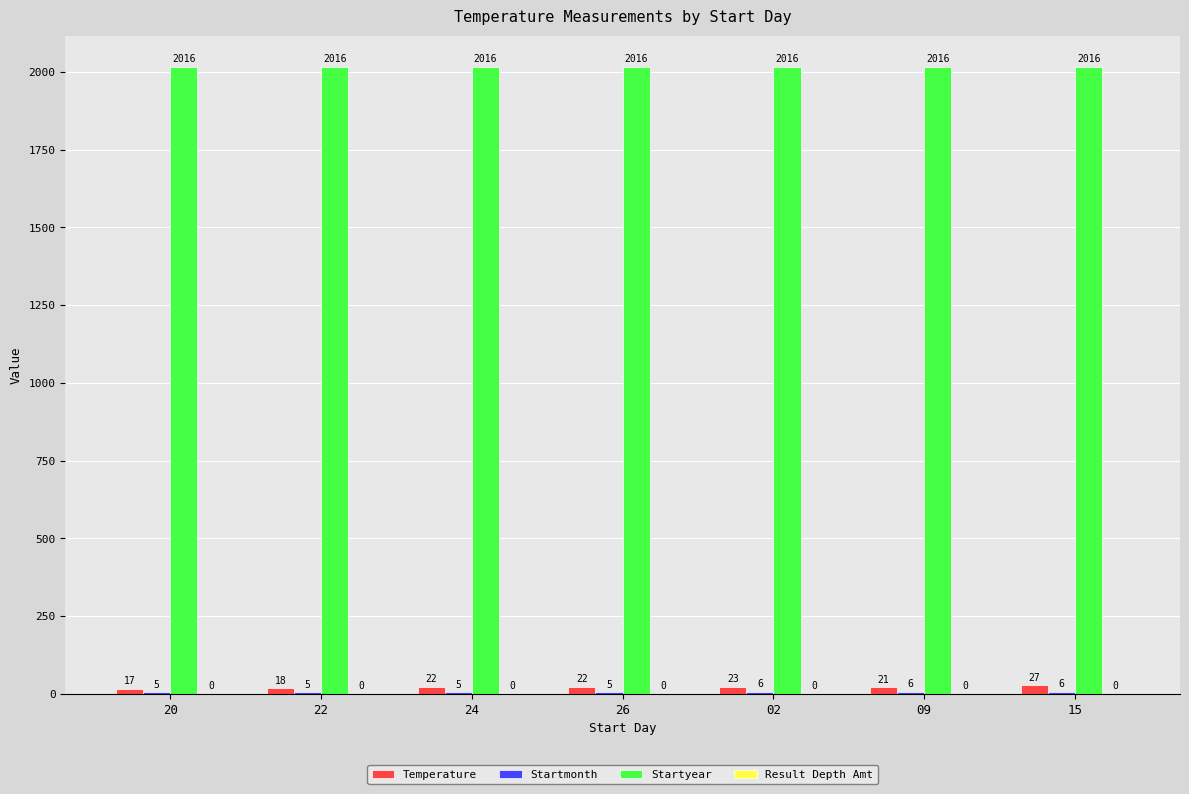

How many series are shown in this chart?

3